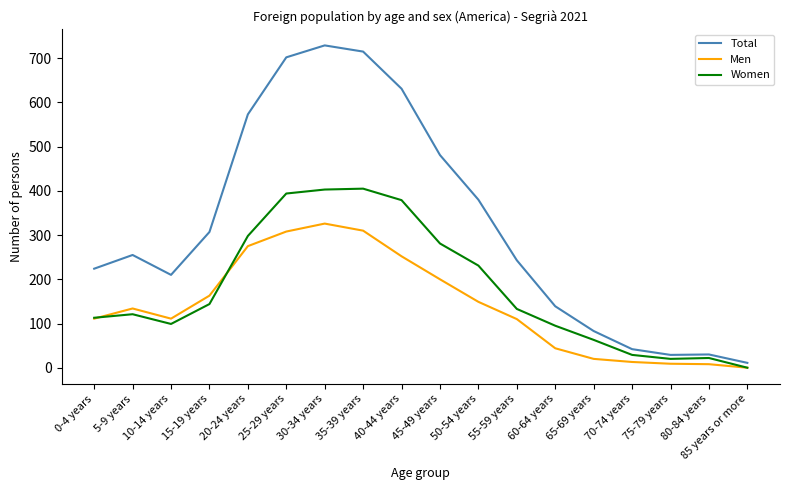

The value of Women at 0-4 years is 180. True or false?

False